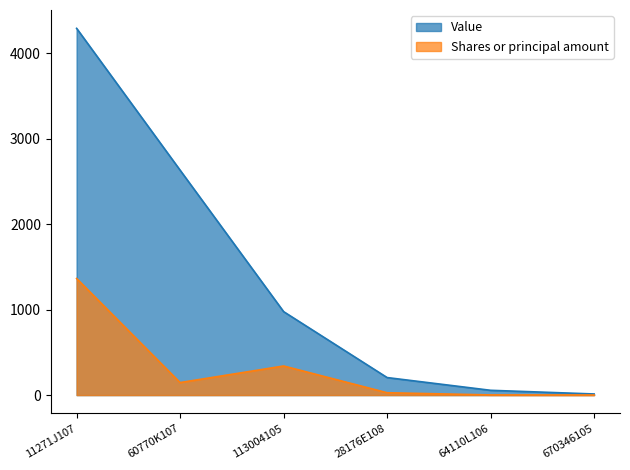

Read the Shares or principal amount value at 64110L106.

1.9